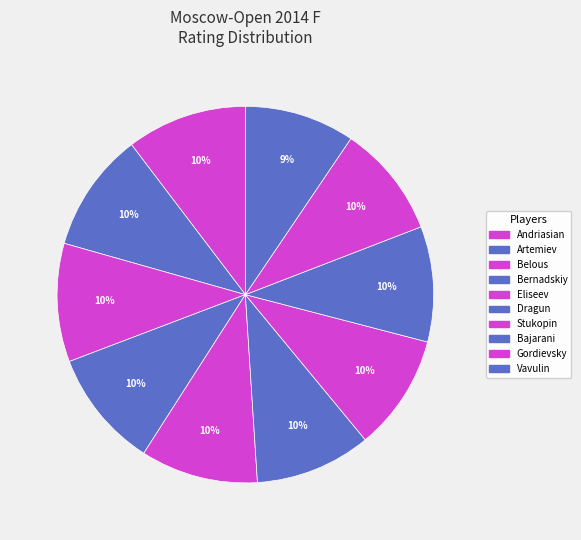

Which category has the smallest portion of the pie?

Vavulin Maksim (IM)